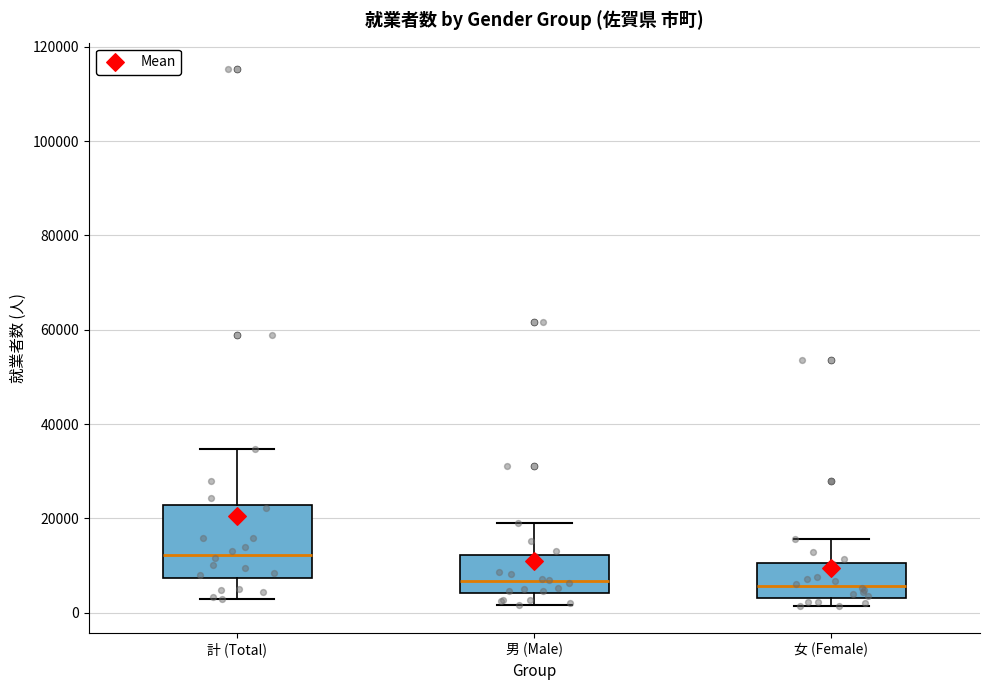

Which box is the tallest, from its lower edge to its upper edge?

計 (Total)